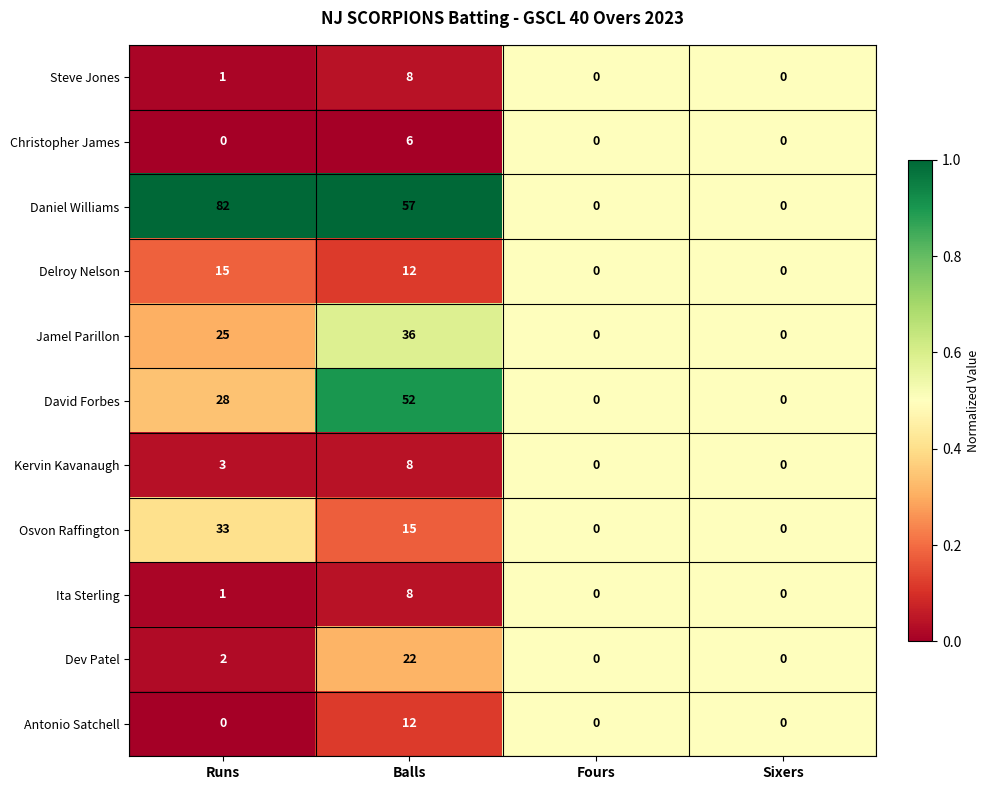

How many David Forbes values are between 0 and 52?

4